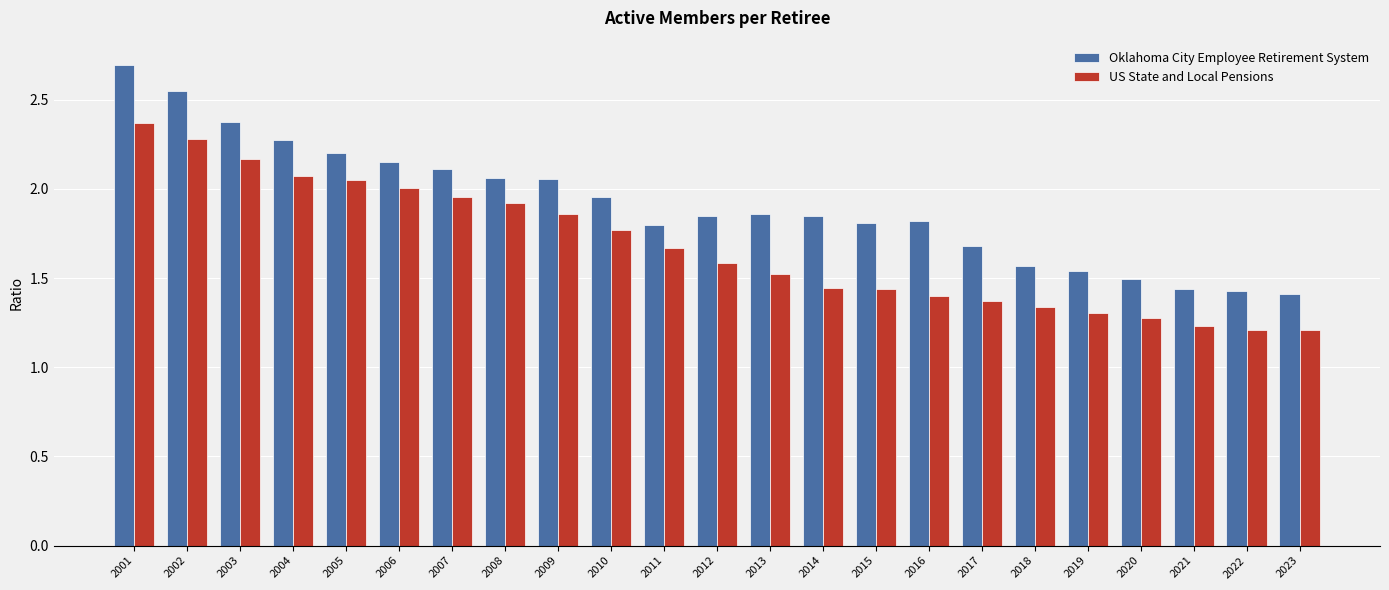

Which series has the widest spread of values?

Oklahoma City Employee Retirement System